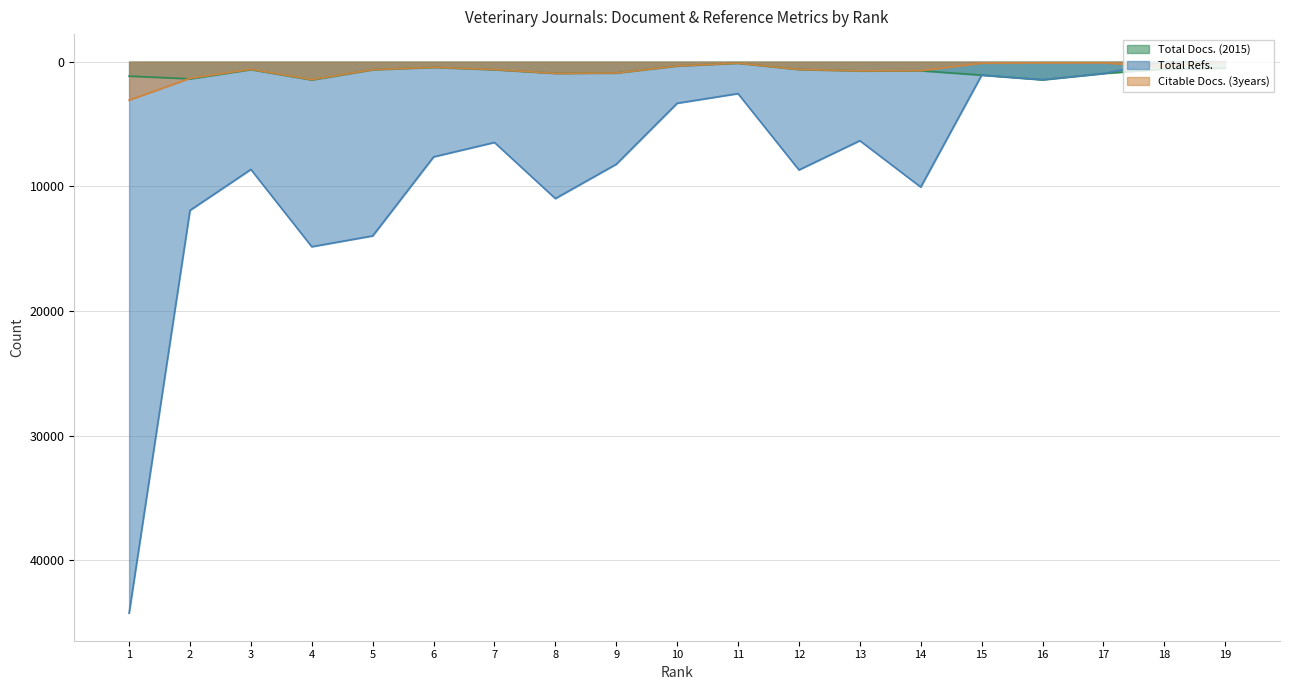

What are all the series names shown in the legend?

Total Docs. (2015), Total Refs., Citable Docs. (3years)